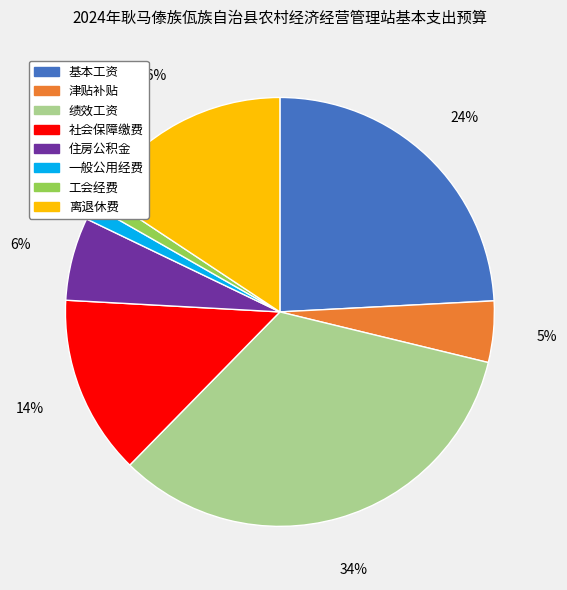

What percentage is the 离退休费 slice, to the nearest percent?

16%